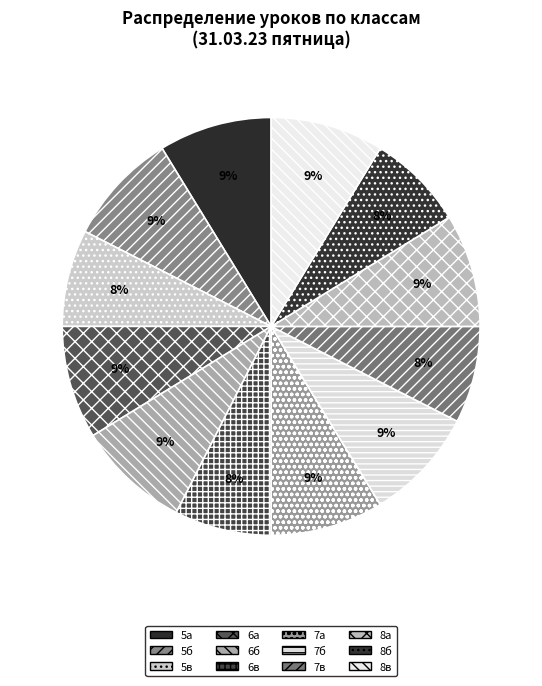

Count the number of slices in the pie.

12